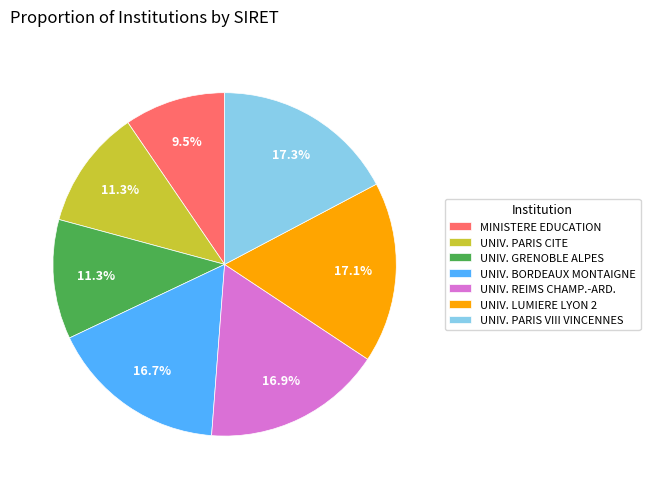

Which slice is the smallest?

MINISTERE EDUCATION